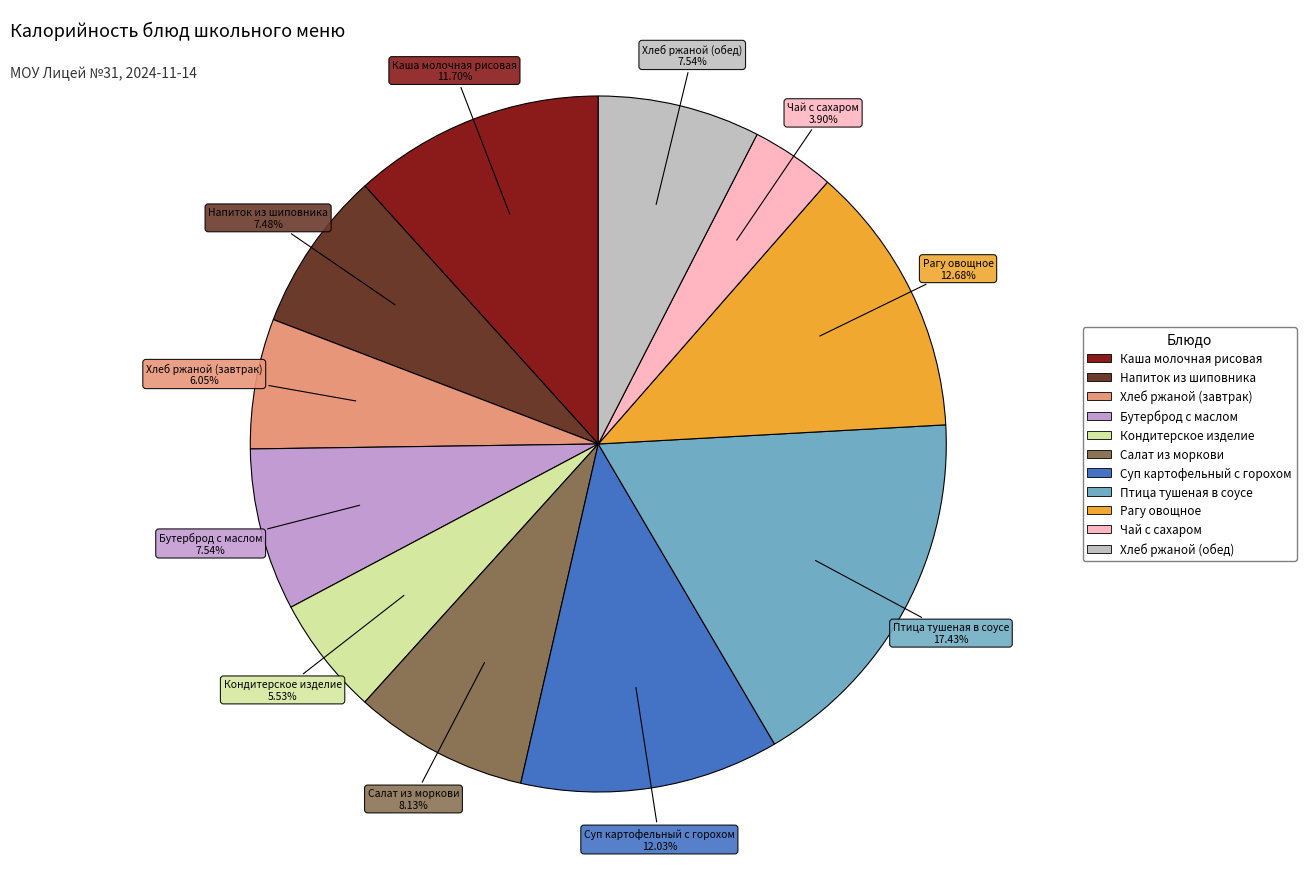

What percentage is the Салат из моркови slice, to the nearest percent?

8%